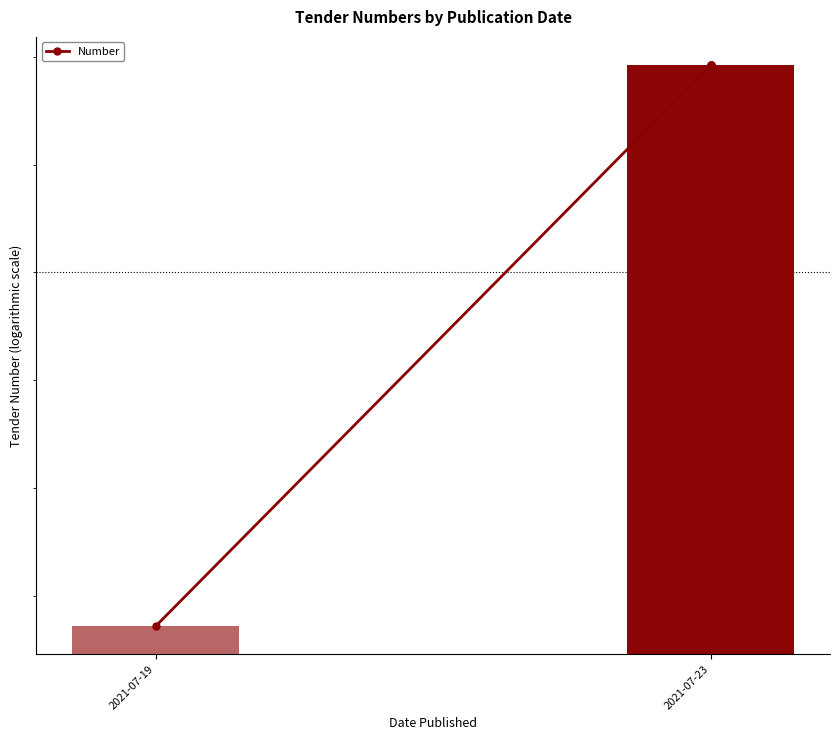

What is the label of the 1st bar from the left?

2021-07-19